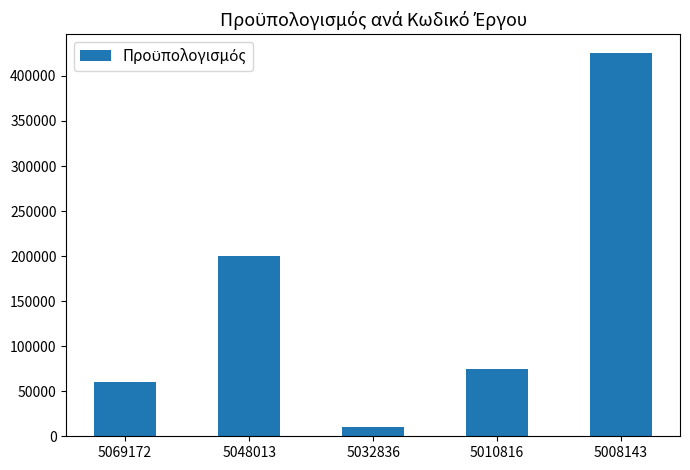

Where is the data nearest to the value 217500?

5048013